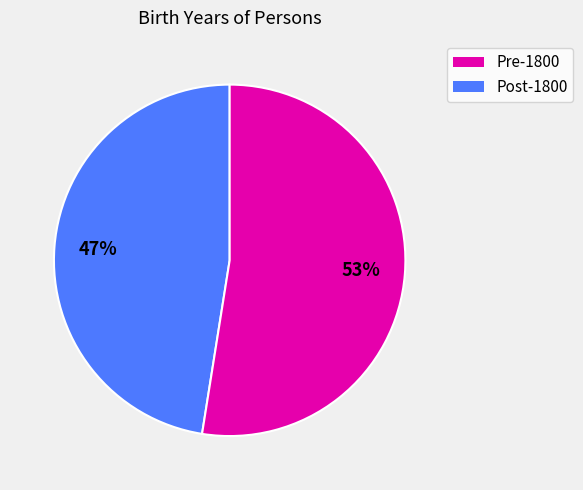

To the nearest percent, what is the average slice percentage?

50%